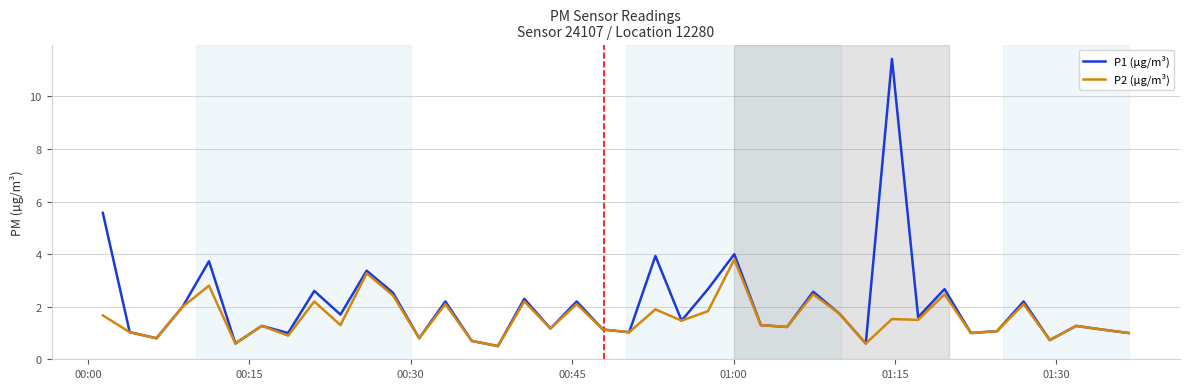

Which series has the widest spread of values?

P1 (µg/m³)